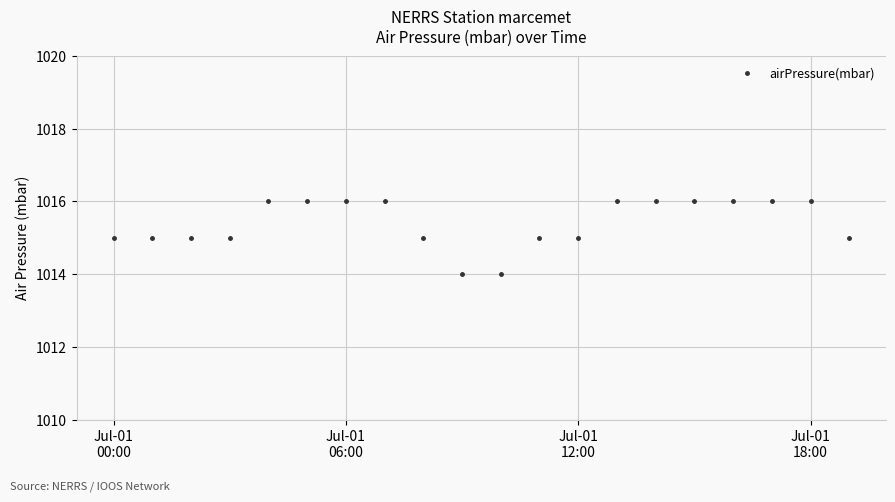

What is the sum of all values?

20308